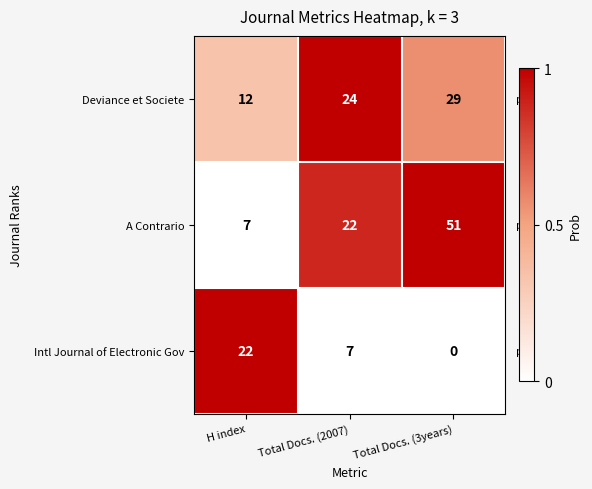

Which series has the widest spread of values?

A Contrario